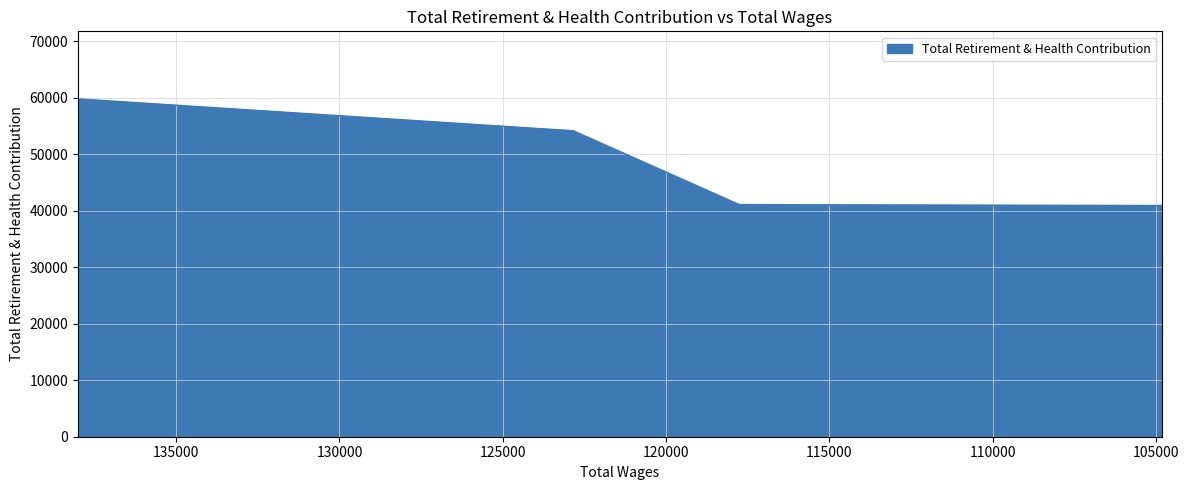

Reading left to right, list all the values displayed in this chart.

138006.0=59816	122845.0=54177	117760.0=41099	104820.0=40936